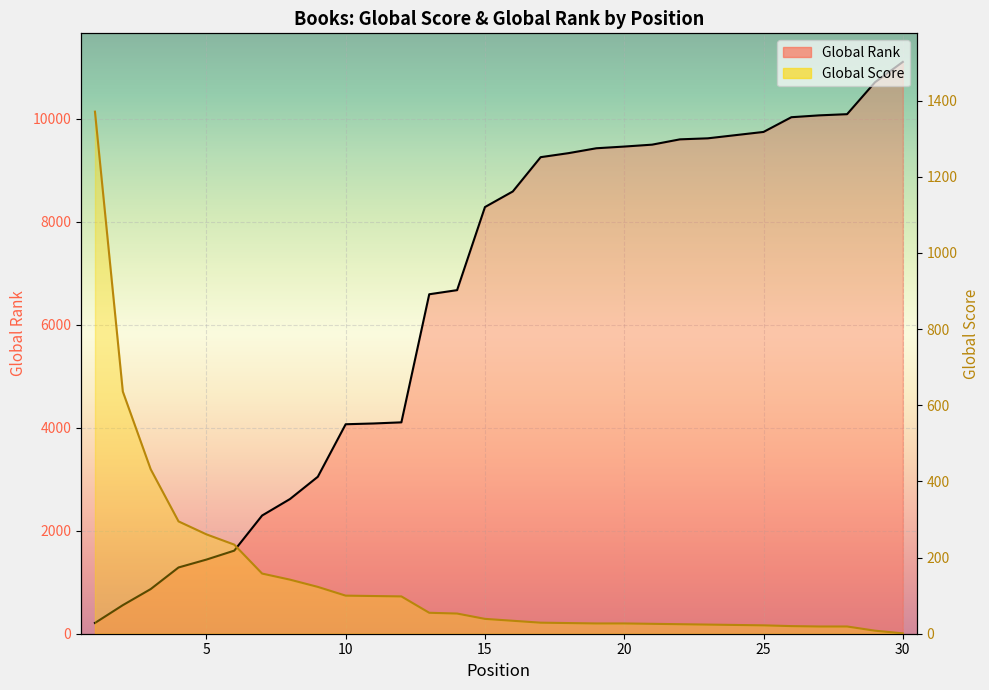

At which category does the chart reach its peak across all series?

30